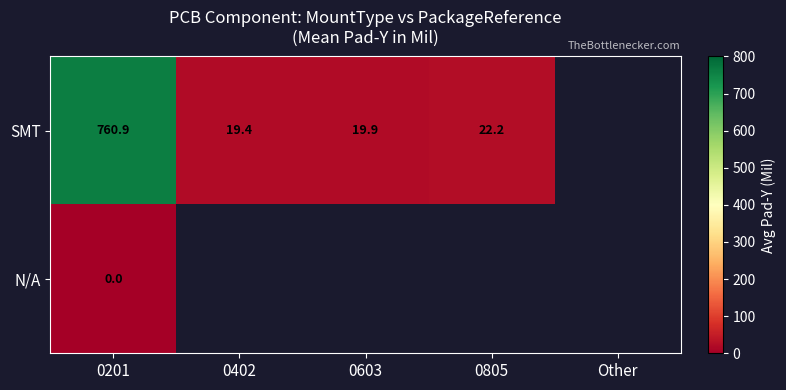

The value of SMT at 0805 is 22.2. True or false?

True